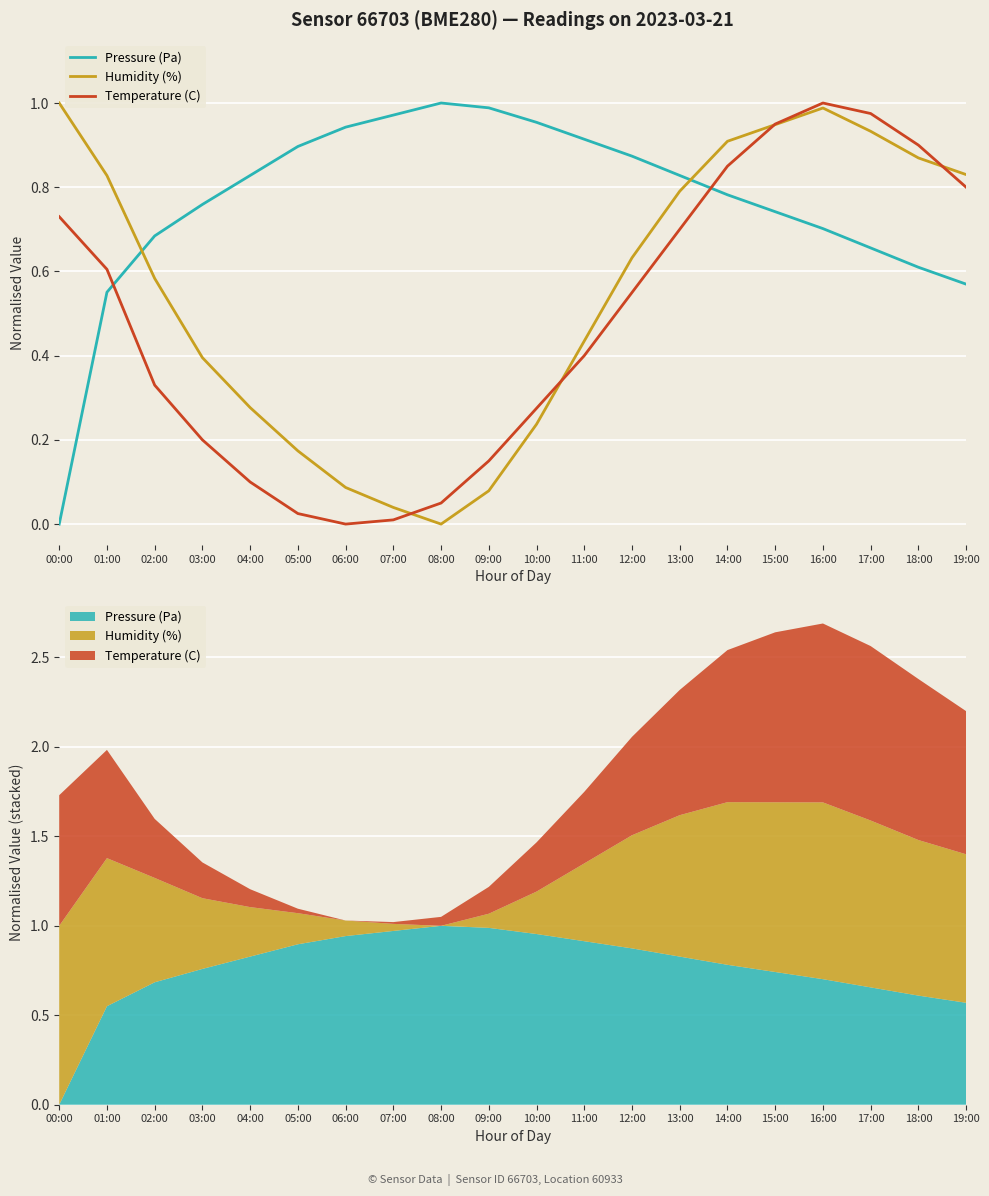

Is it true that Pressure (Pa) equals 0.9 at 01:00?

False